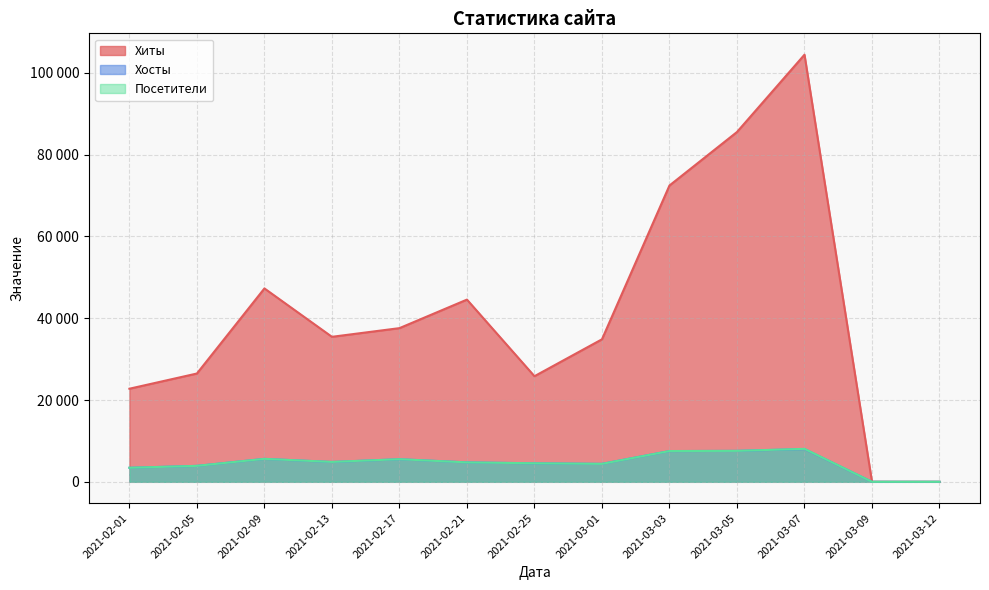

Rank the categories by Посетители value from lowest to highest.

2021-03-09, 2021-03-12, 2021-02-01, 2021-02-05, 2021-03-01, 2021-02-25, 2021-02-21, 2021-02-13, 2021-02-17, 2021-02-09, 2021-03-03, 2021-03-05, 2021-03-07